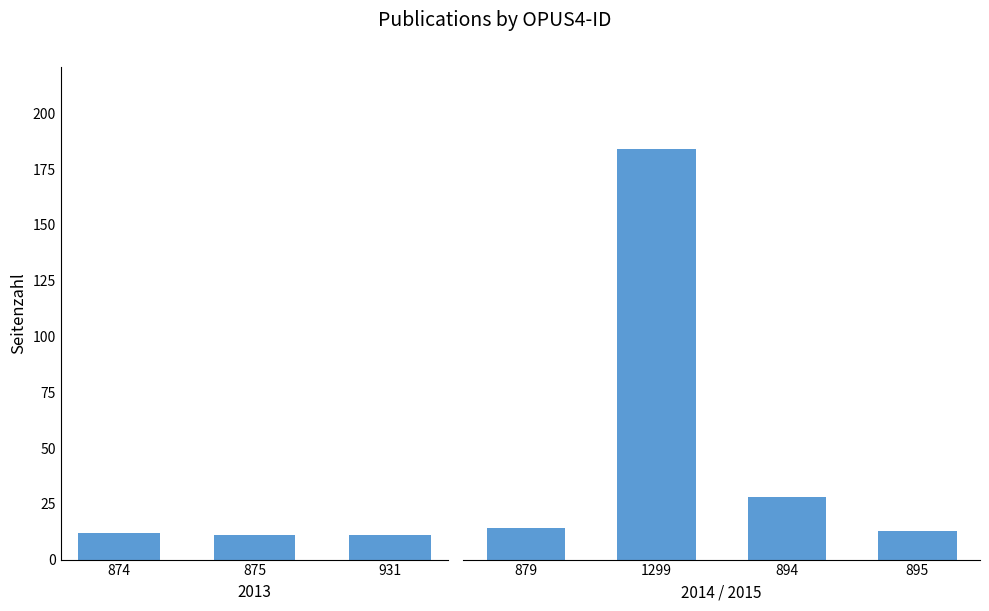

What is the label of the 1st bar from the left?

879